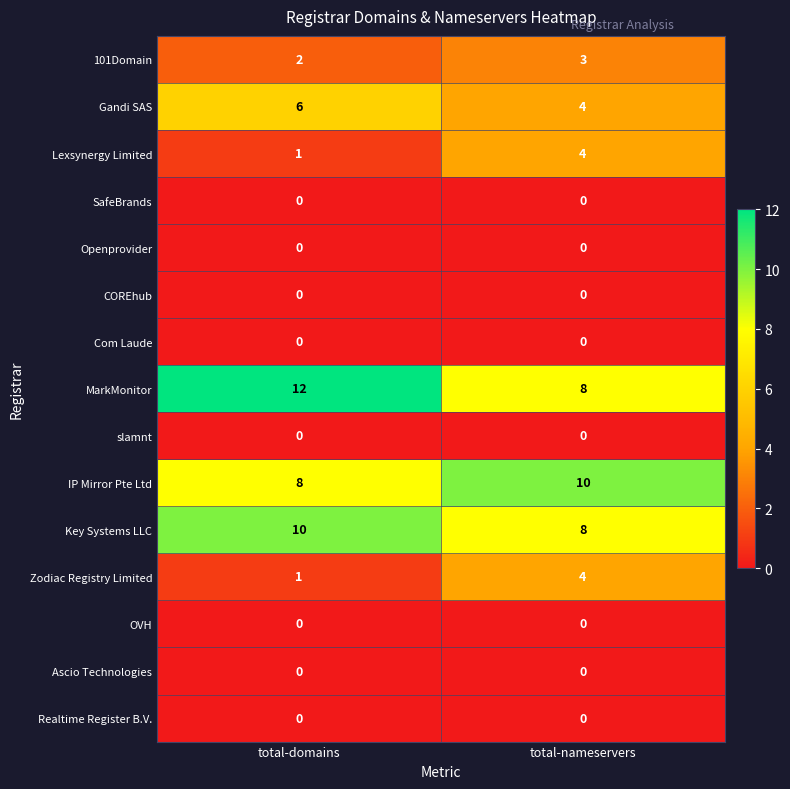

What value does the Key Systems LLC series have at total-nameservers?

8